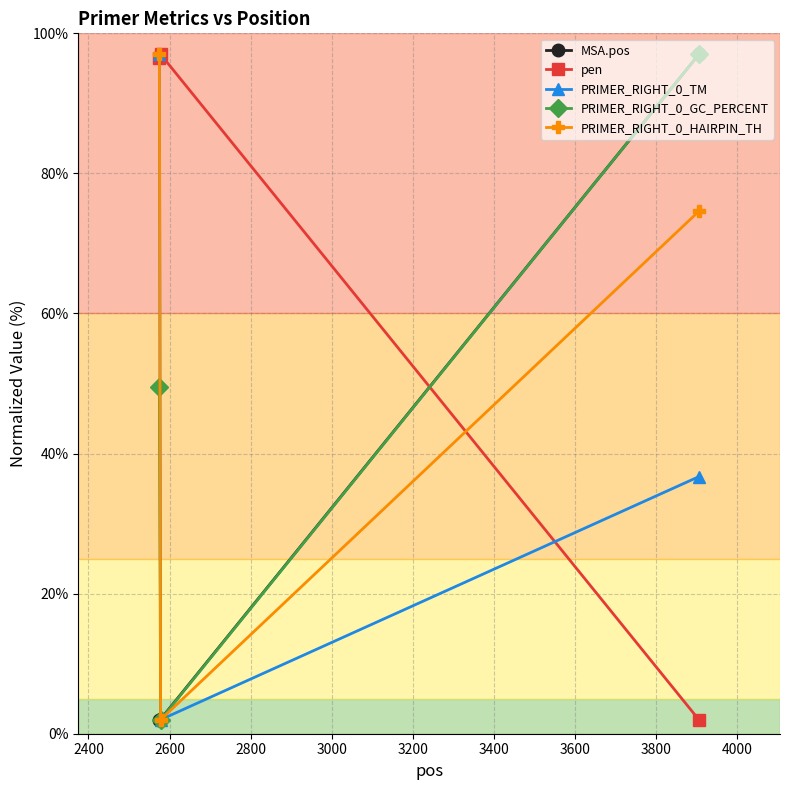

Does the chart display data point markers on the line(s)?

Yes